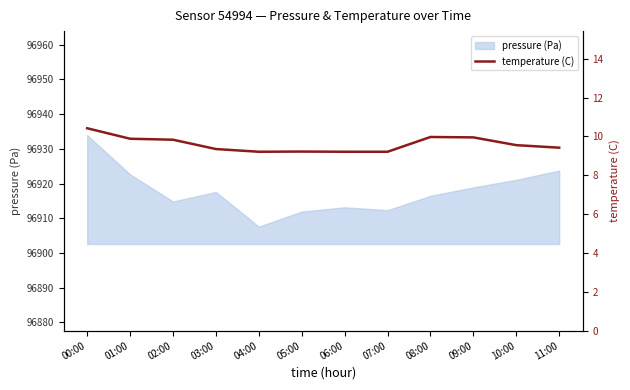

Reading left to right, extract all data points from this chart.

00:00=10.4	01:00=9.9	02:00=9.8	03:00=9.3	04:00=9.2	05:00=9.2	06:00=9.2	07:00=9.2	08:00=10.0	09:00=9.9	10:00=9.6	11:00=9.4